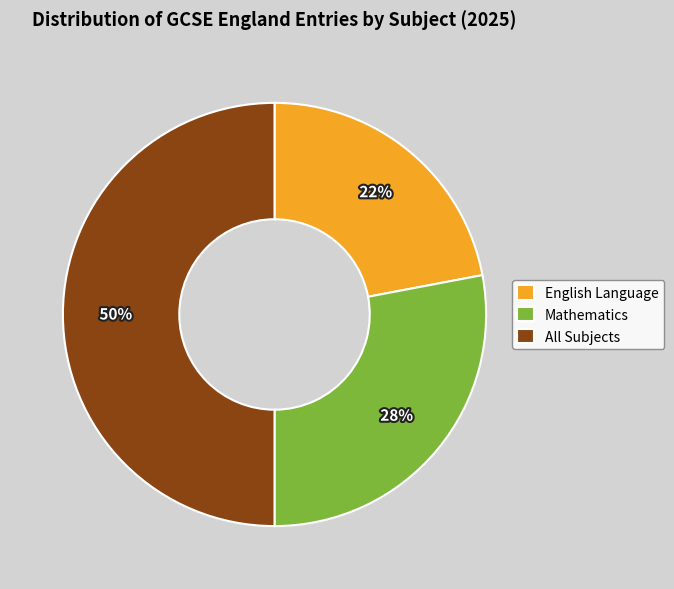

Combined, do All Subjects and English Language account for over 50%?

Yes